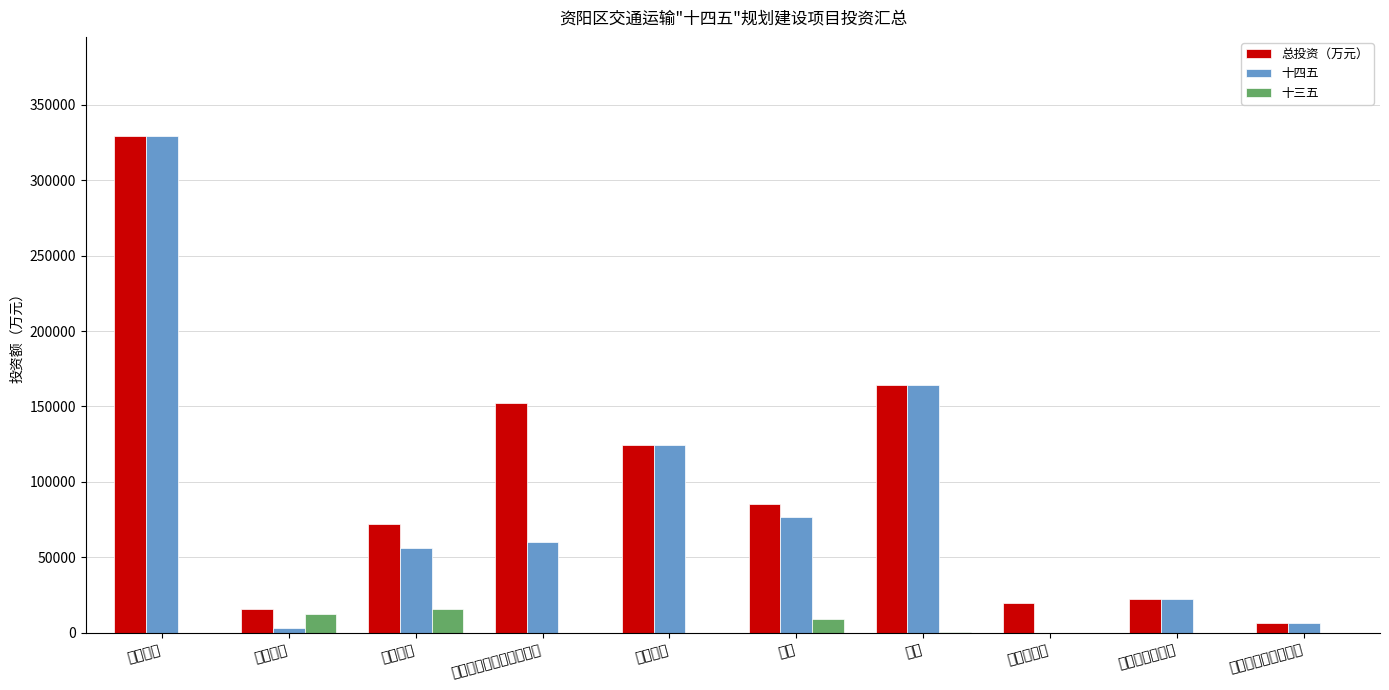

How many bars are there in each group?

3